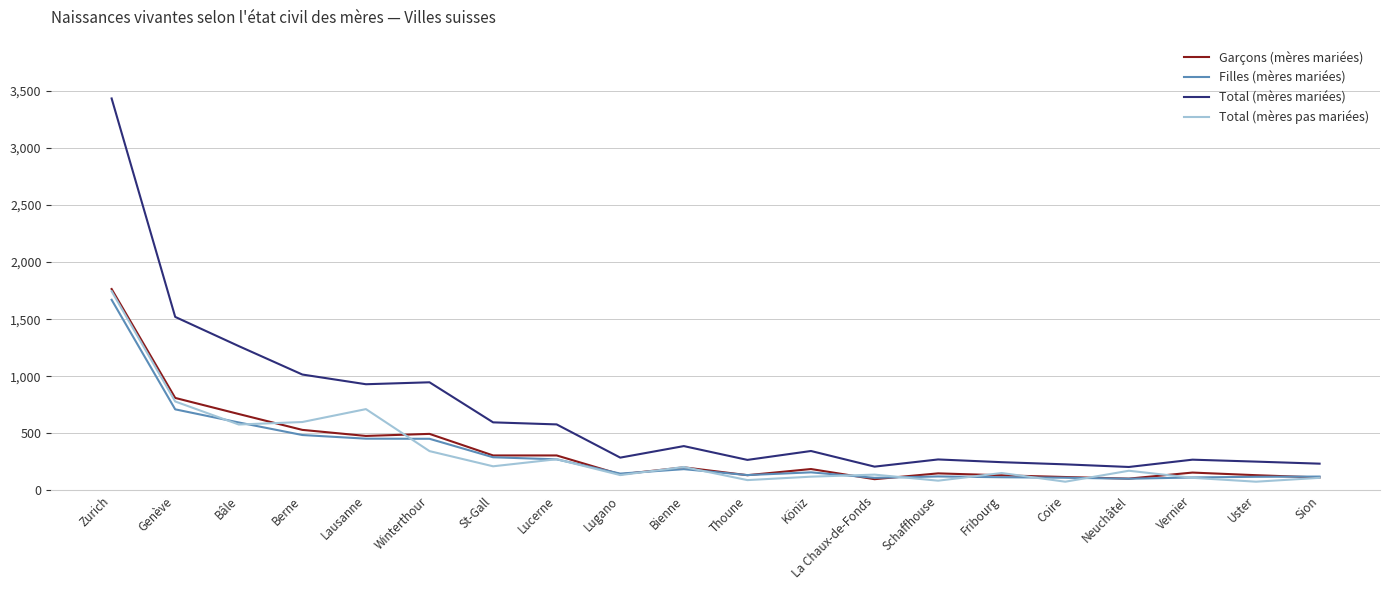

Which category has the highest value in the Total (mères pas mariées) series?

Zurich